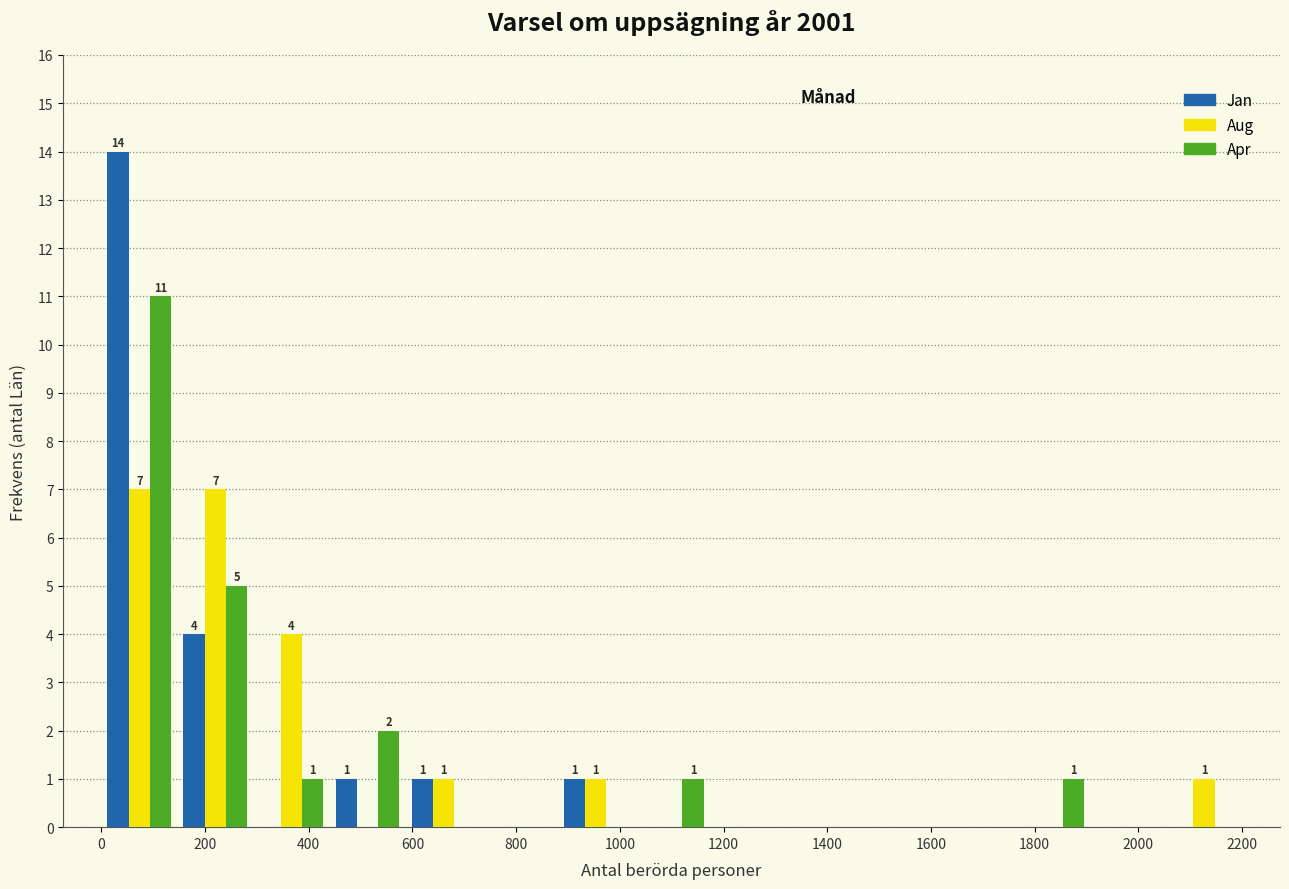

In the Apr series, which range on the x-axis has the tallest bar?

0 to 140